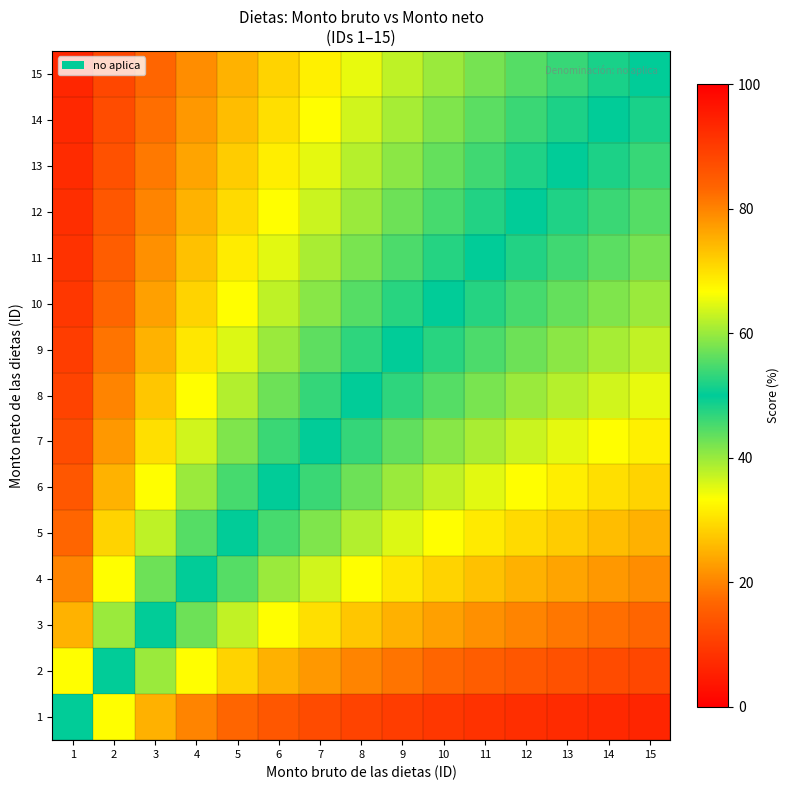

Reading right to left, transcribe all the data shown in this chart.

1: 15=6.2	14=6.7	13=7.1	12=7.7	11=8.3	10=9.1	9=10.0	8=11.1	7=12.5	6=14.3	5=16.7	4=20.0	3=25.0	2=33.3	1=50.0
2: 15=11.8	14=12.5	13=13.3	12=14.3	11=15.4	10=16.7	9=18.2	8=20.0	7=22.2	6=25.0	5=28.6	4=33.3	3=40.0	2=50.0	1=66.7
3: 15=16.7	14=17.6	13=18.7	12=20.0	11=21.4	10=23.1	9=25.0	8=27.3	7=30.0	6=33.3	5=37.5	4=42.9	3=50.0	2=60.0	1=75.0
4: 15=21.1	14=22.2	13=23.5	12=25.0	11=26.7	10=28.6	9=30.8	8=33.3	7=36.4	6=40.0	5=44.4	4=50.0	3=57.1	2=66.7	1=80.0
5: 15=25.0	14=26.3	13=27.8	12=29.4	11=31.2	10=33.3	9=35.7	8=38.5	7=41.7	6=45.5	5=50.0	4=55.6	3=62.5	2=71.4	1=83.3
6: 15=28.6	14=30.0	13=31.6	12=33.3	11=35.3	10=37.5	9=40.0	8=42.9	7=46.2	6=50.0	5=54.5	4=60.0	3=66.7	2=75.0	1=85.7
7: 15=31.8	14=33.3	13=35.0	12=36.8	11=38.9	10=41.2	9=43.7	8=46.7	7=50.0	6=53.8	5=58.3	4=63.6	3=70.0	2=77.8	1=87.5
8: 15=34.8	14=36.4	13=38.1	12=40.0	11=42.1	10=44.4	9=47.1	8=50.0	7=53.3	6=57.1	5=61.5	4=66.7	3=72.7	2=80.0	1=88.9
9: 15=37.5	14=39.1	13=40.9	12=42.9	11=45.0	10=47.4	9=50.0	8=52.9	7=56.2	6=60.0	5=64.3	4=69.2	3=75.0	2=81.8	1=90.0
10: 15=40.0	14=41.7	13=43.5	12=45.5	11=47.6	10=50.0	9=52.6	8=55.6	7=58.8	6=62.5	5=66.7	4=71.4	3=76.9	2=83.3	1=90.9
11: 15=42.3	14=44.0	13=45.8	12=47.8	11=50.0	10=52.4	9=55.0	8=57.9	7=61.1	6=64.7	5=68.7	4=73.3	3=78.6	2=84.6	1=91.7
12: 15=44.4	14=46.2	13=48.0	12=50.0	11=52.2	10=54.5	9=57.1	8=60.0	7=63.2	6=66.7	5=70.6	4=75.0	3=80.0	2=85.7	1=92.3
13: 15=46.4	14=48.1	13=50.0	12=52.0	11=54.2	10=56.5	9=59.1	8=61.9	7=65.0	6=68.4	5=72.2	4=76.5	3=81.2	2=86.7	1=92.9
14: 15=48.3	14=50.0	13=51.9	12=53.8	11=56.0	10=58.3	9=60.9	8=63.6	7=66.7	6=70.0	5=73.7	4=77.8	3=82.4	2=87.5	1=93.3
15: 15=50.0	14=51.7	13=53.6	12=55.6	11=57.7	10=60.0	9=62.5	8=65.2	7=68.2	6=71.4	5=75.0	4=78.9	3=83.3	2=88.2	1=93.7